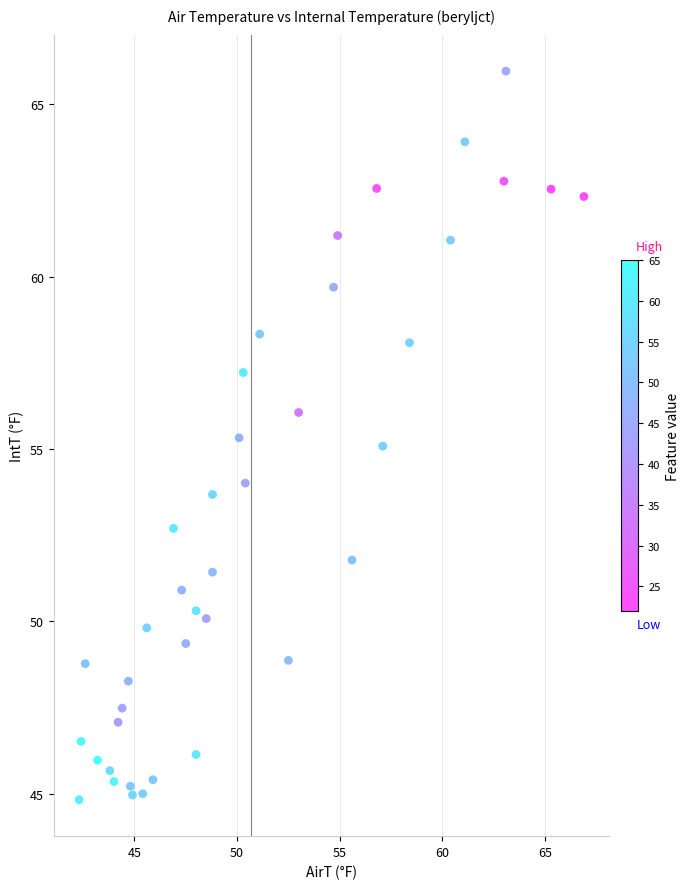

What is the range of Y values (max minus min)?

21.1